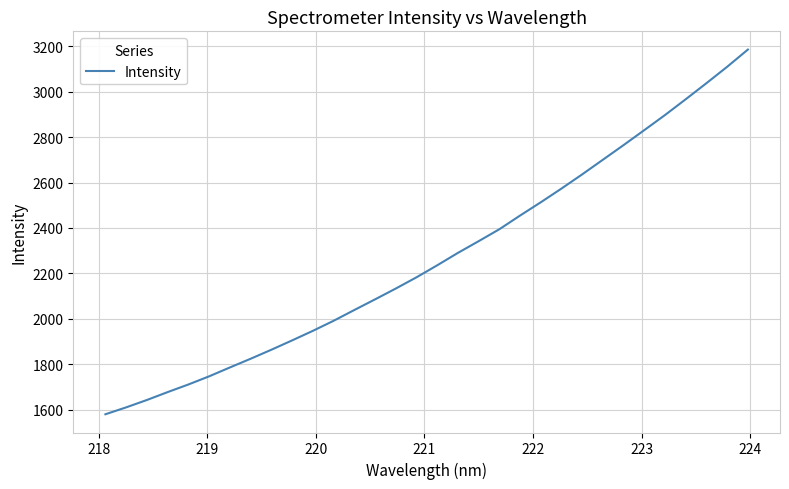

What is the minimum value shown in the chart?

1579.5